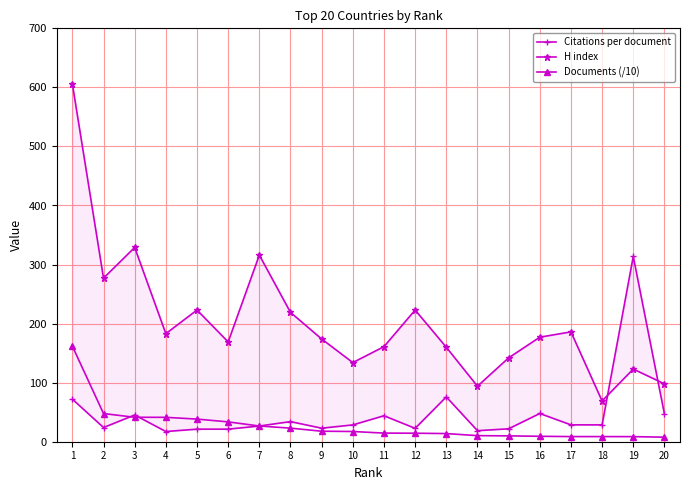

Which series has the largest total across all categories?

H index